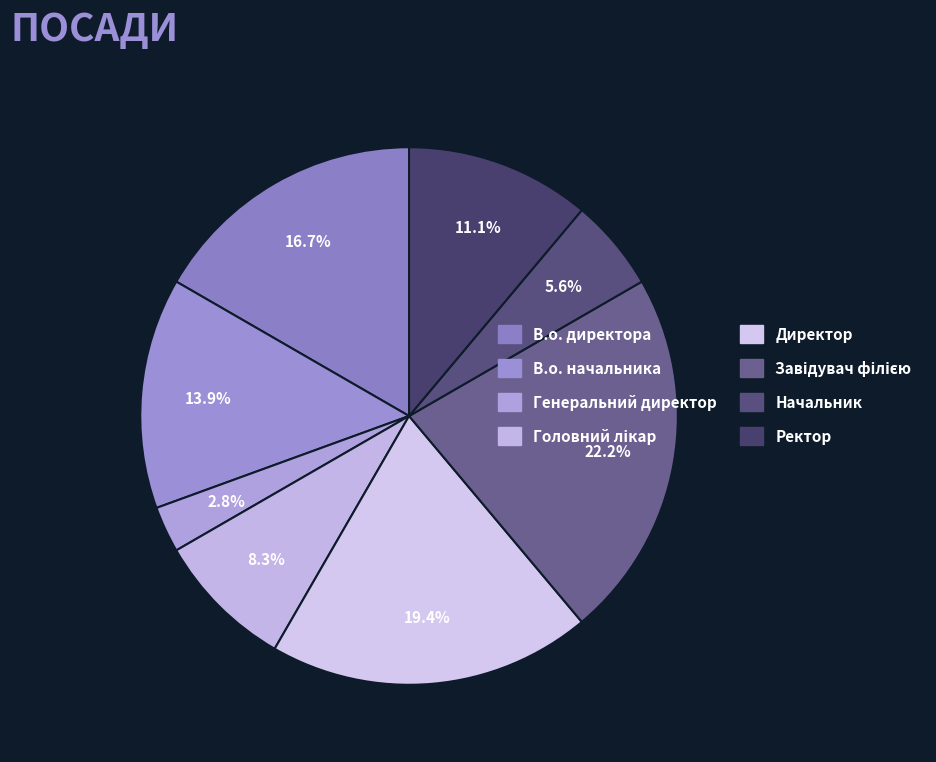

How many slices are in this pie chart?

8